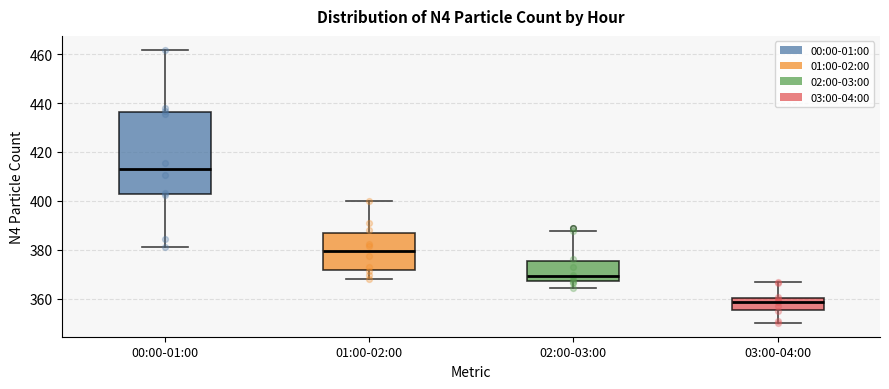

Reading left to right, read every box against the y-axis: the position of its median line, the range the box covers, and the ends of its whiskers. The values are not printed on the chart, so give them approximately, as read against the axis.

00:00-01:00: median 414, box 402 to 436, whiskers 382 to 462
01:00-02:00: median 380, box 372 to 386, whiskers 368 to 400
02:00-03:00: median 370, box 368 to 376, whiskers 364 to 388
03:00-04:00: median 358, box 356 to 360, whiskers 350 to 366